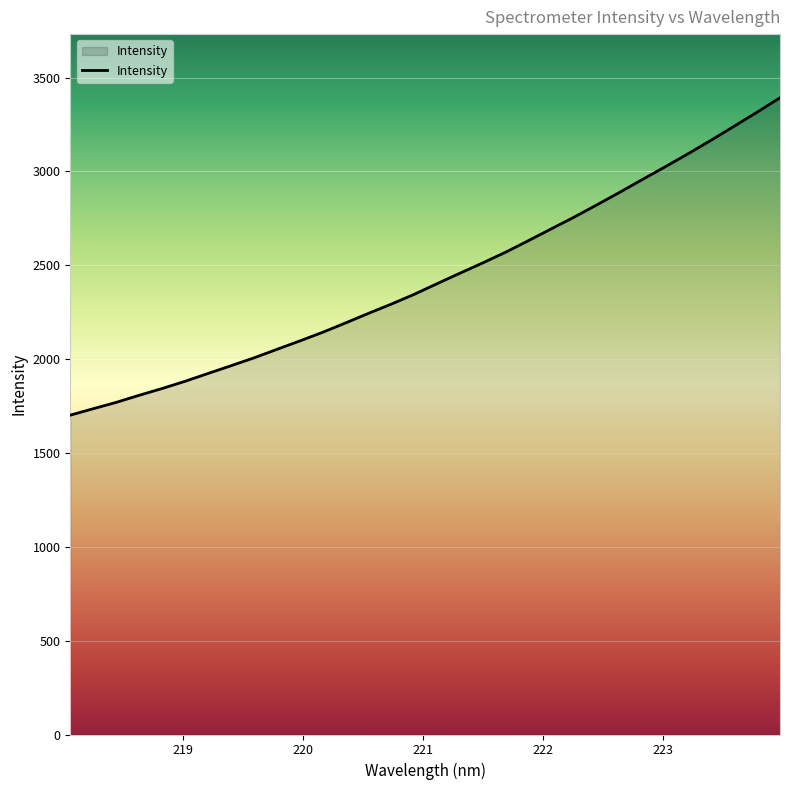

What is the greatest value displayed?

3392.6